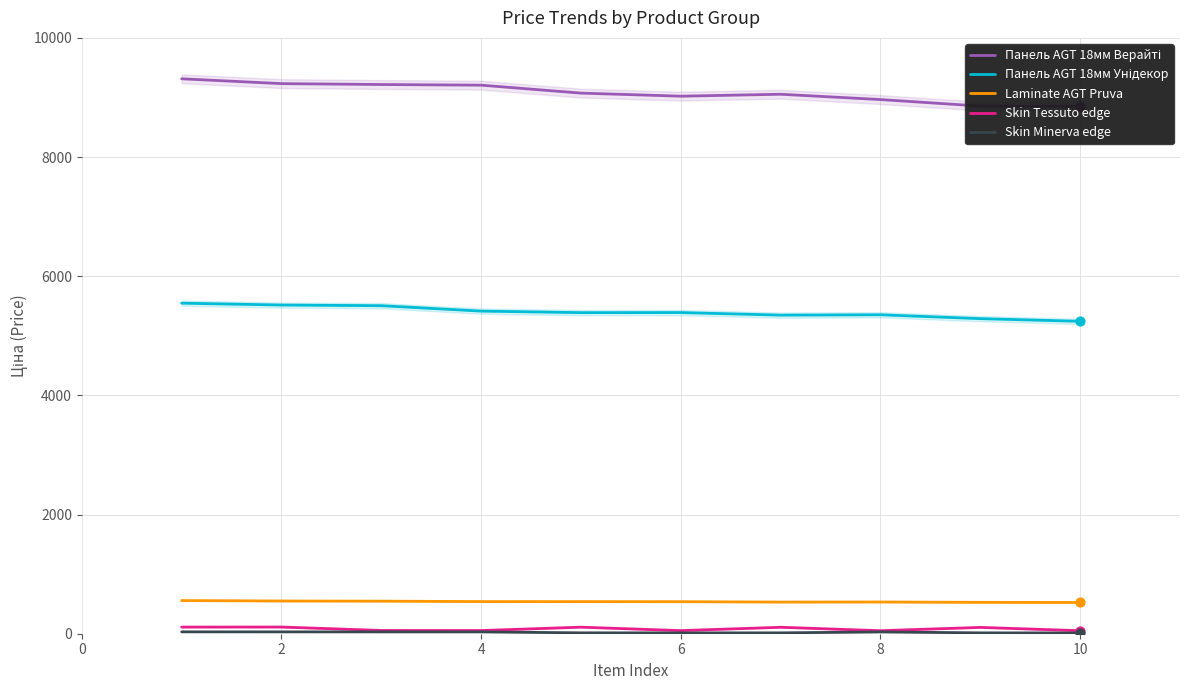

Is the value of Skin Tessuto edge at 8 greater than the value of Панель AGT 18мм Унідекор at 2?

No